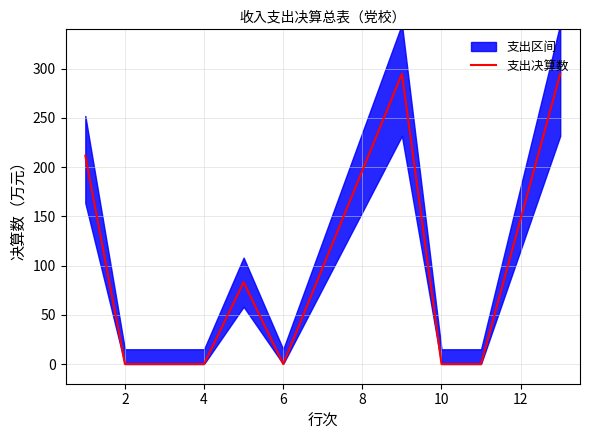

The 支出决算数 series shows 0.0 at 10. True or false?

True